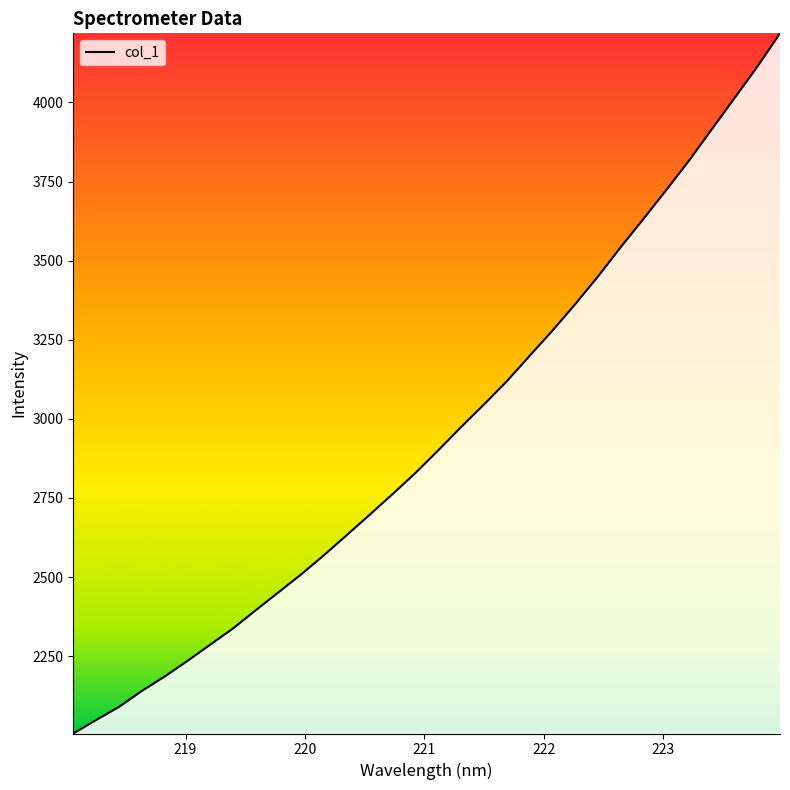

What is the smallest value displayed?

2005.5